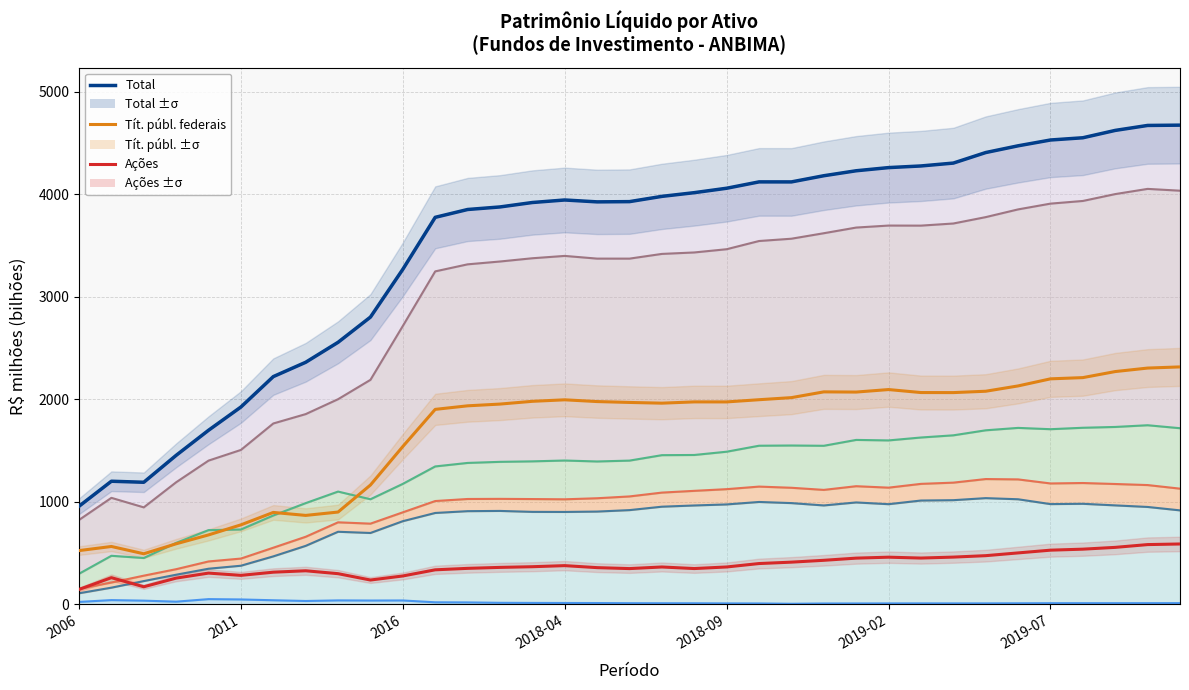

What is the highest value of the Tít. públ. federais series?

2317.0